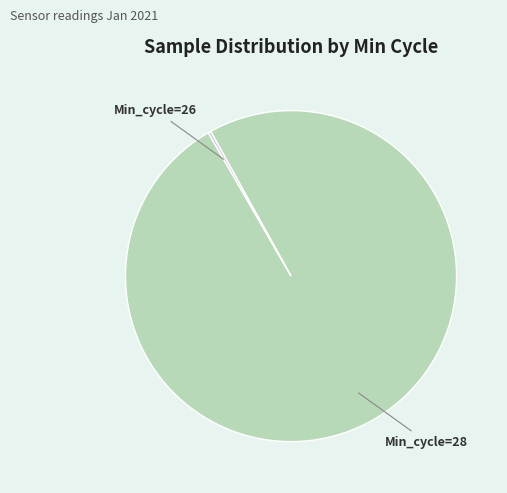

Which slice represents more than half of the pie?

Min_cycle=28